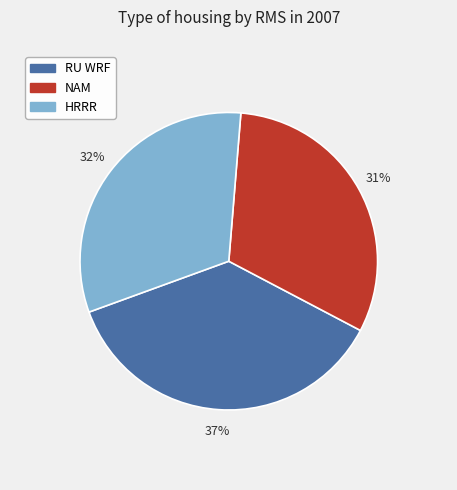

What percentage is the RU WRF slice, to the nearest percent?

37%